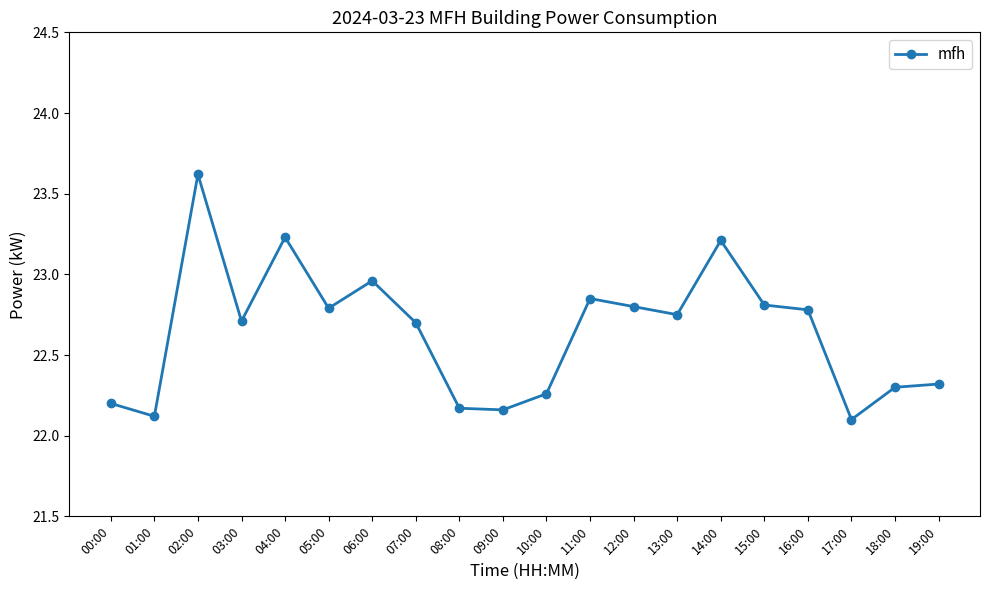

What is the ratio of the value at 07:00 to the value at 17:00?

1.0